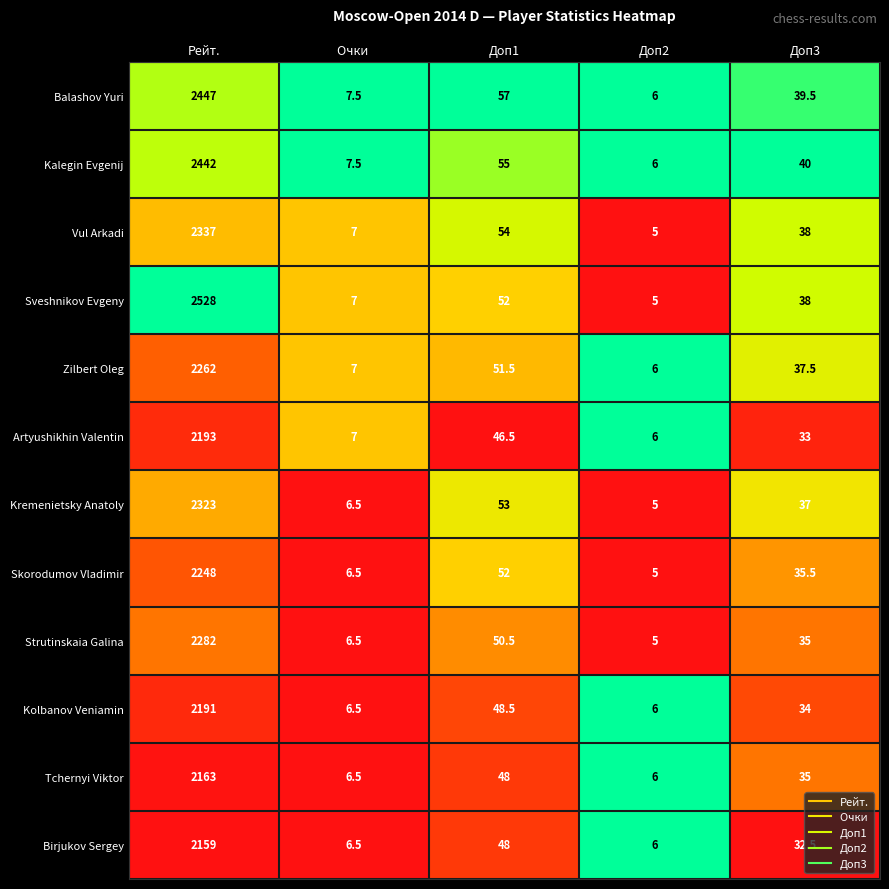

What is the maximum value for Sveshnikov Evgeny?

2528.0